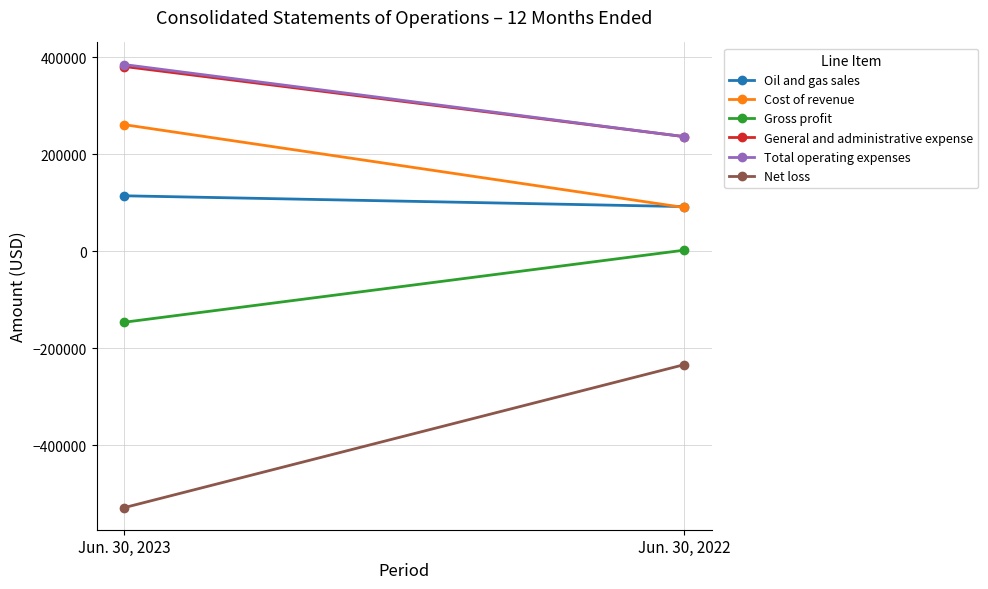

Which series has the widest spread of values?

Net loss